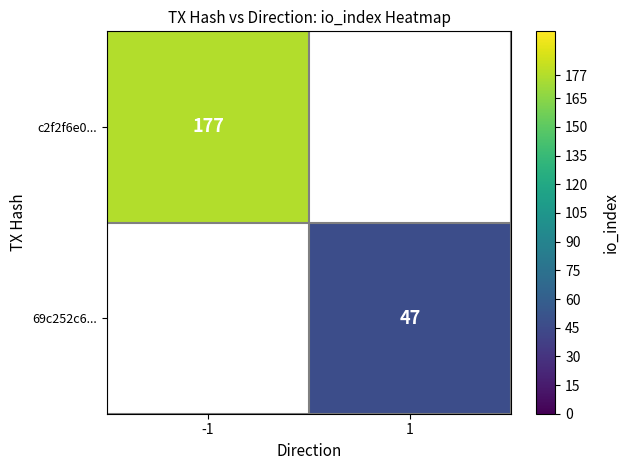

True or false: c2f2f6e0... has a value of 177 at -1.

True